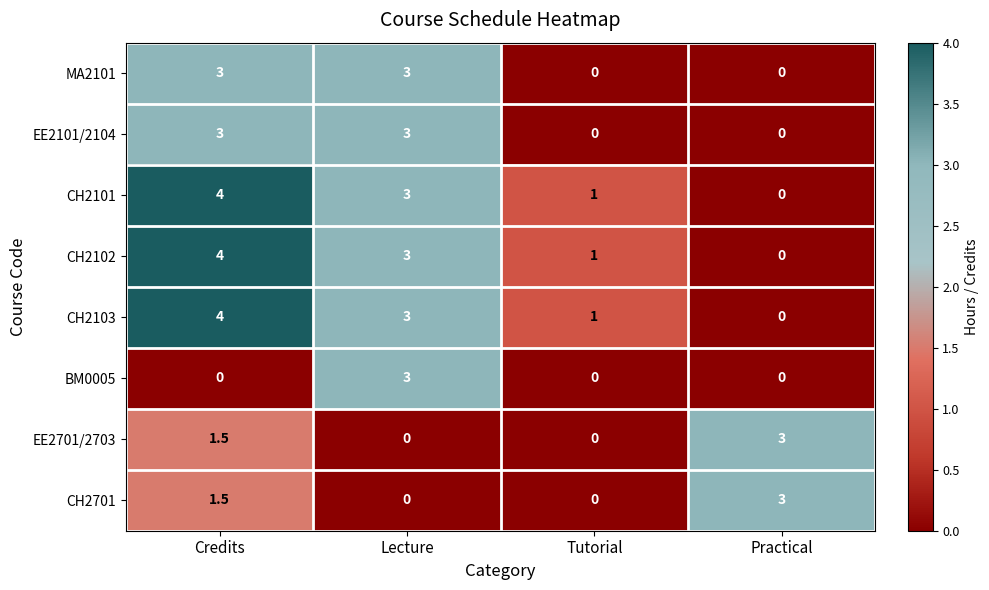

Is it true that CH2701 equals 1.5 at Credits?

True